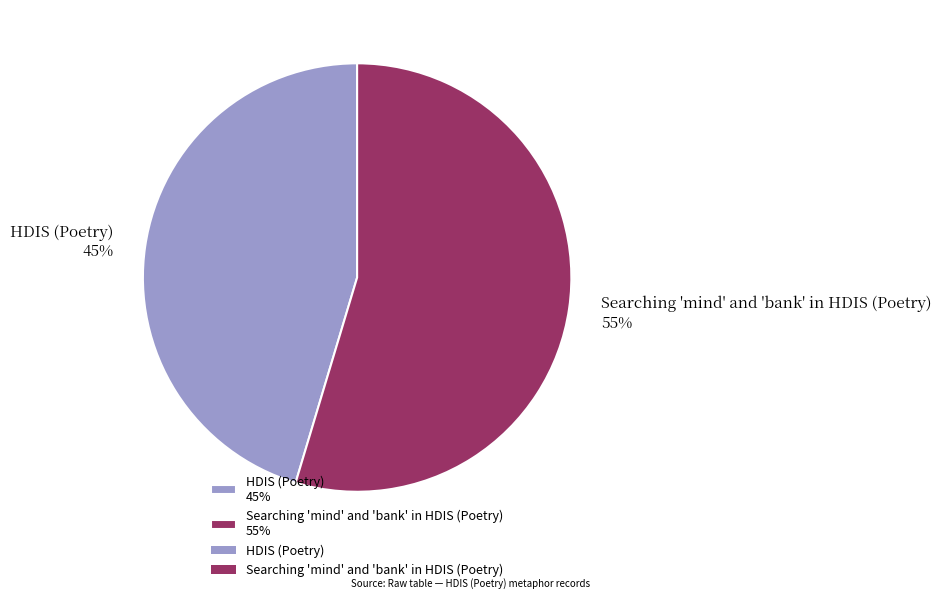

To the nearest percent, what percentage of the pie is Searching 'mind' and 'bank' in HDIS (Poetry)?

55%